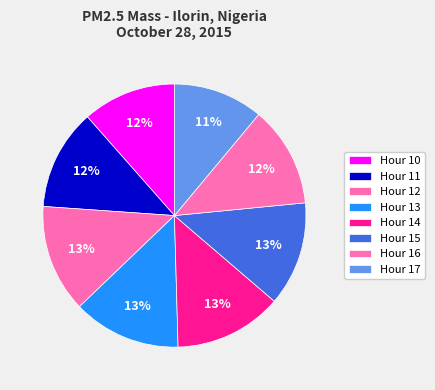

How many segments does this pie chart have?

8